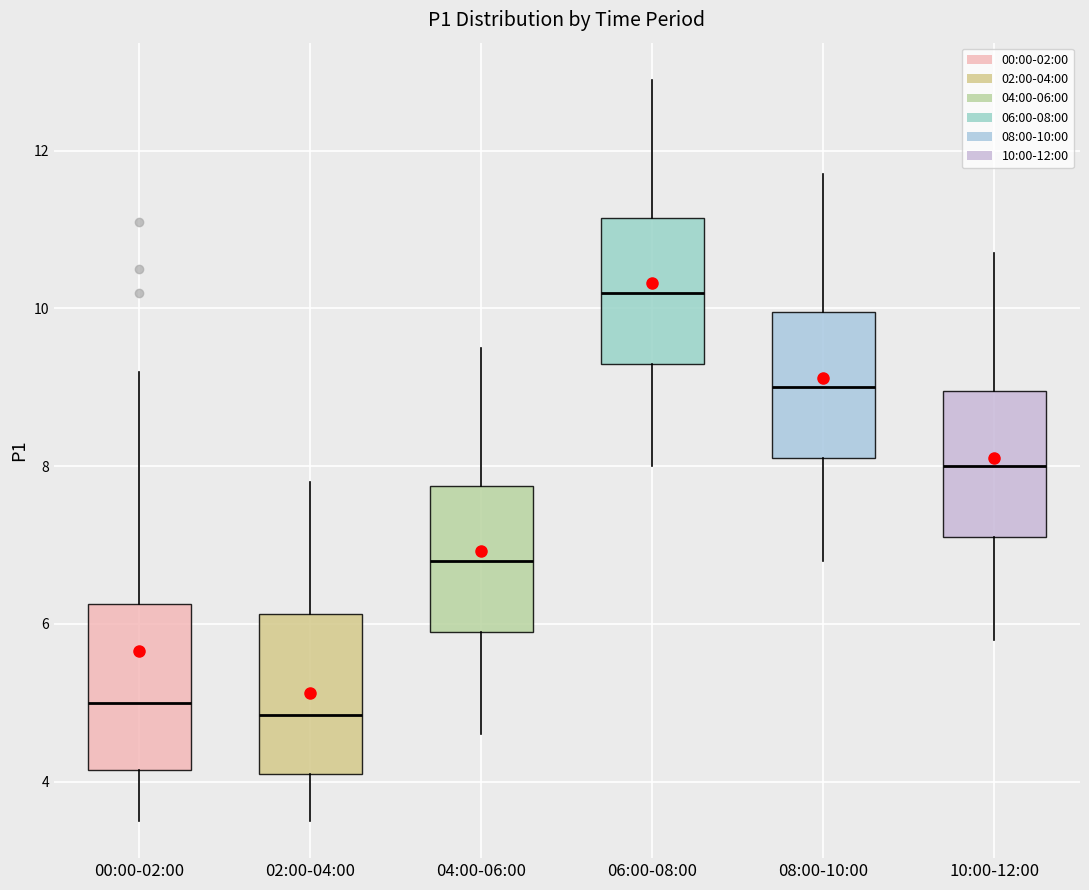

Where is the upper edge of the box for 06:00-08:00 on the y-axis? The values are not printed on the chart, so give them approximately, as read against the axis.

11.2